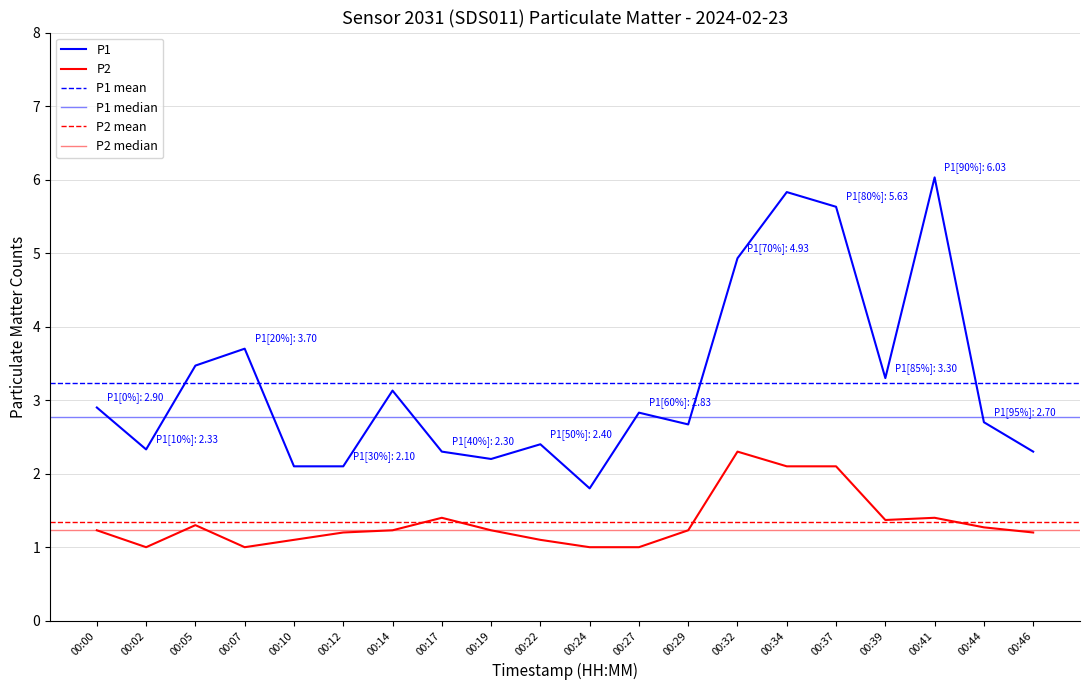

What is the smallest value displayed?

1.0